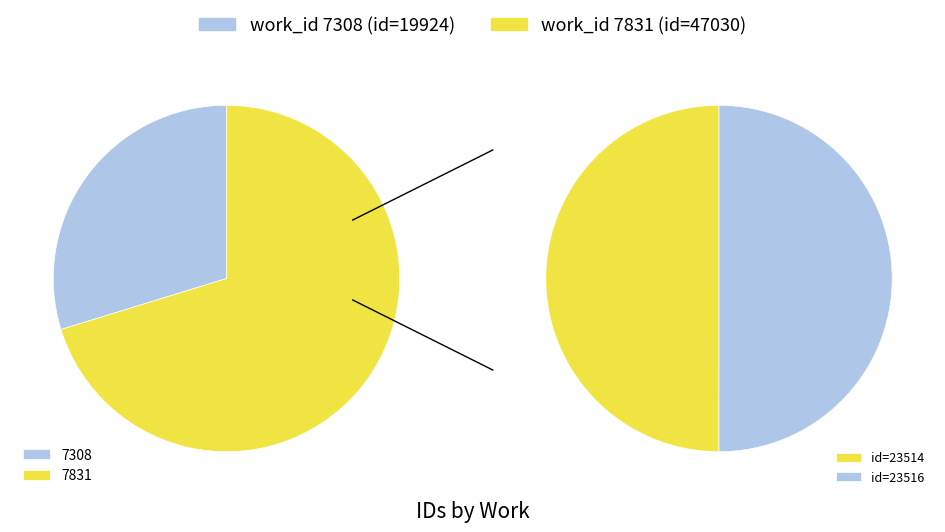

Count the number of slices in the pie.

2